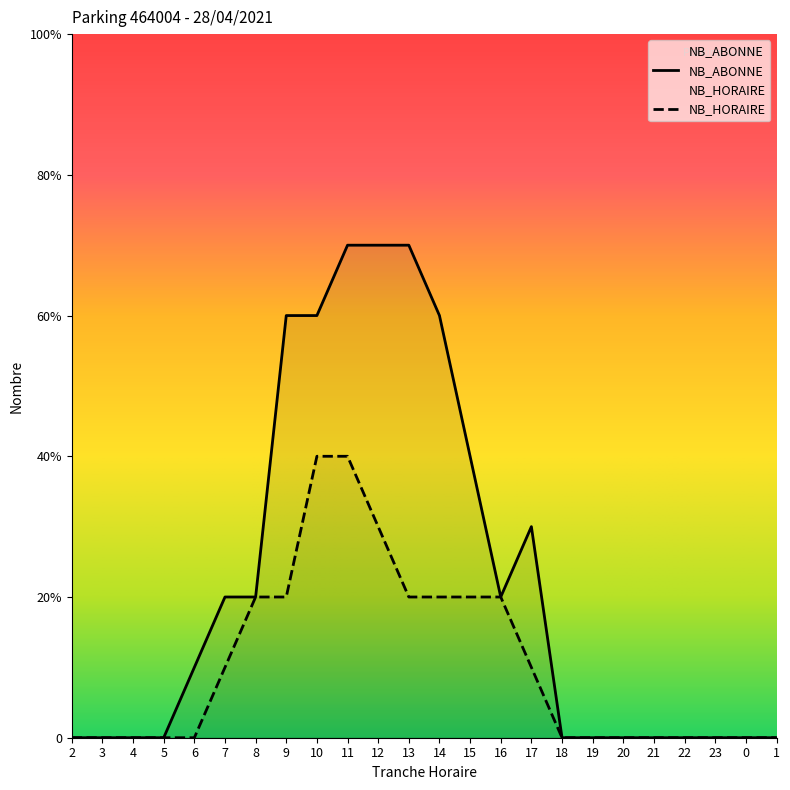

At how many categories does at least one series exceed 4?

6